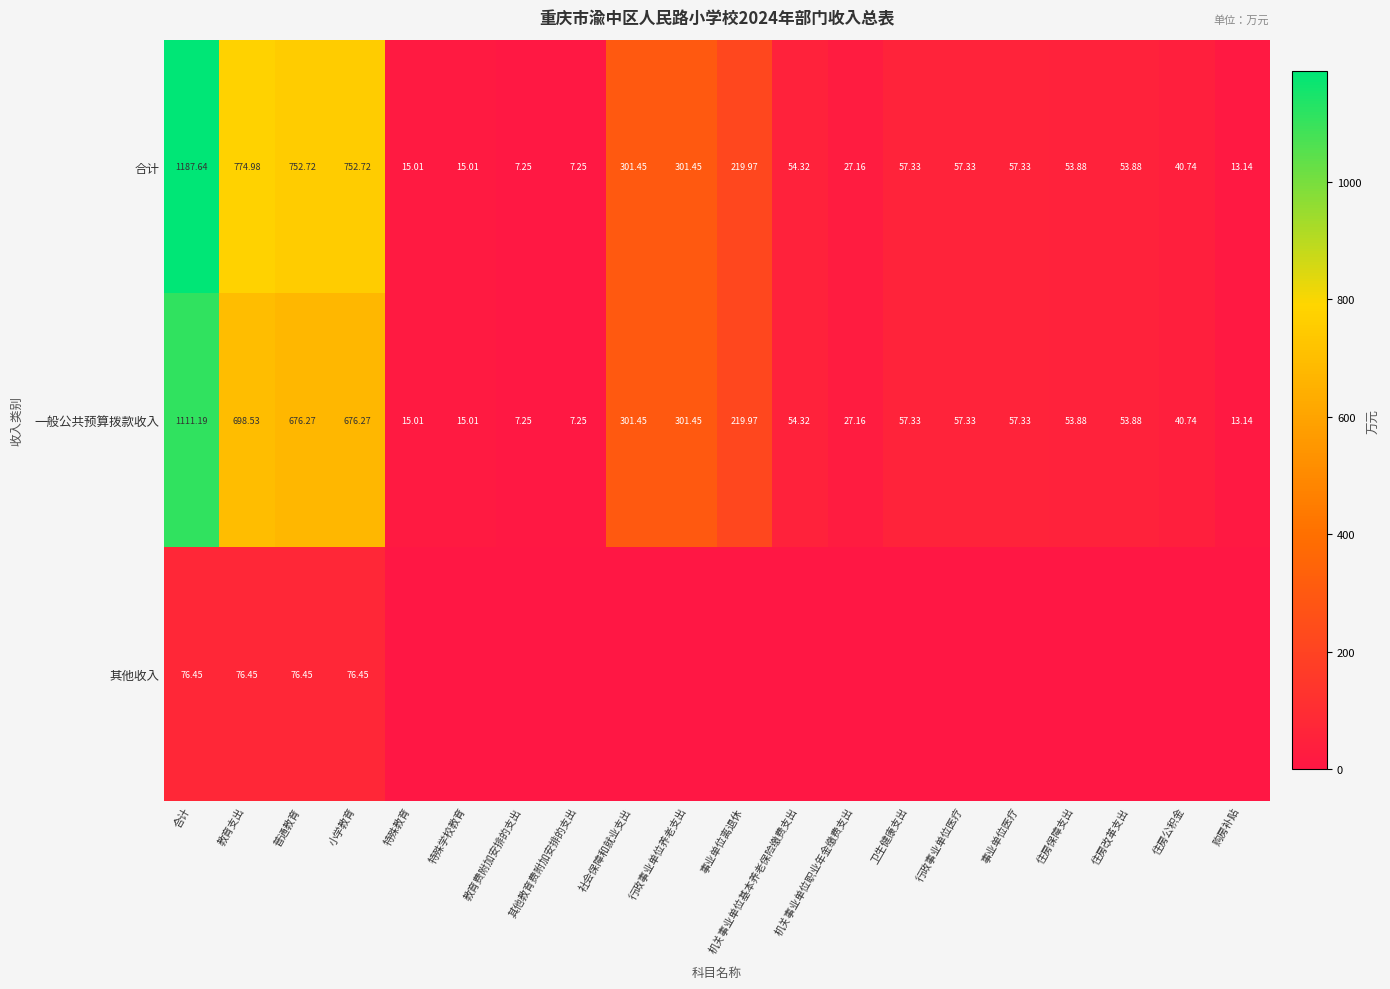

At which label does 合计 first exceed 57?

合计